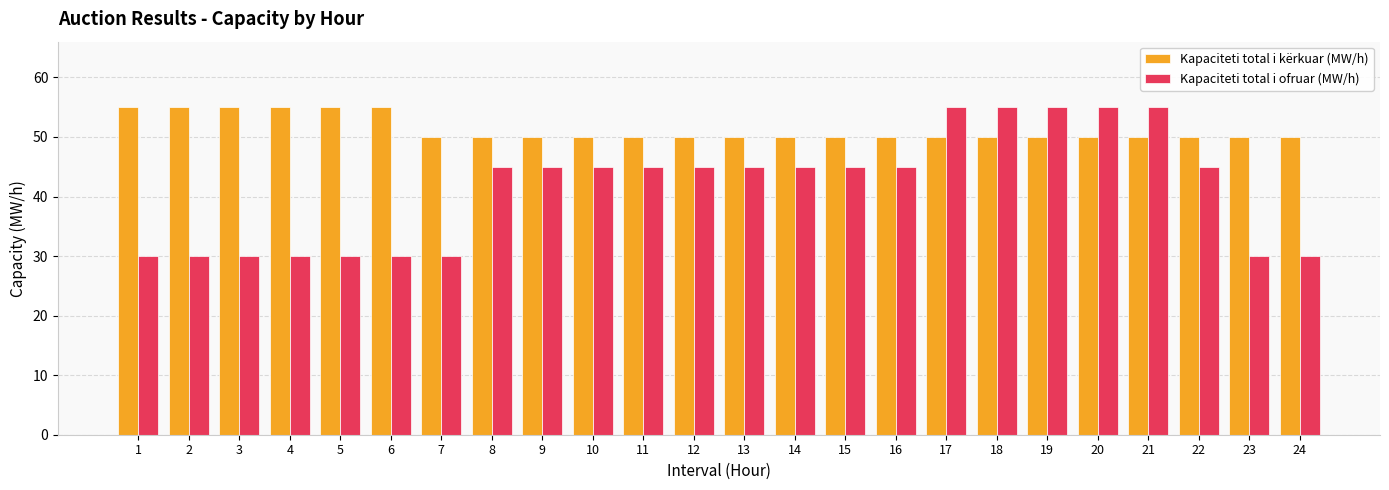

Is the value of Kapaciteti total i kërkuar (MW/h) at 18 greater than the value of Kapaciteti total i ofruar (MW/h) at 7?

Yes